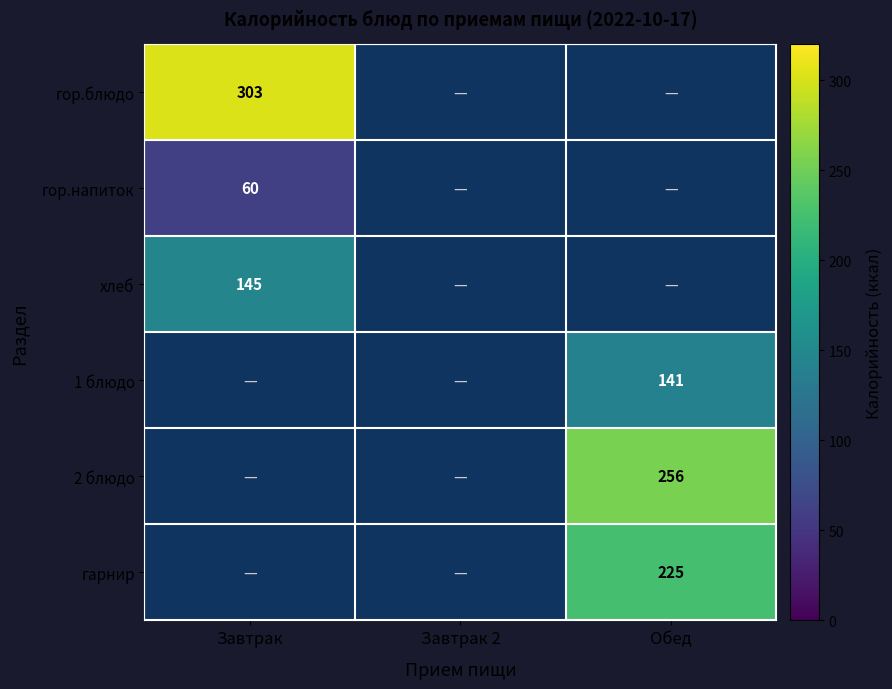

Which has a higher value, Обед or Завтрак 2?

Завтрак 2